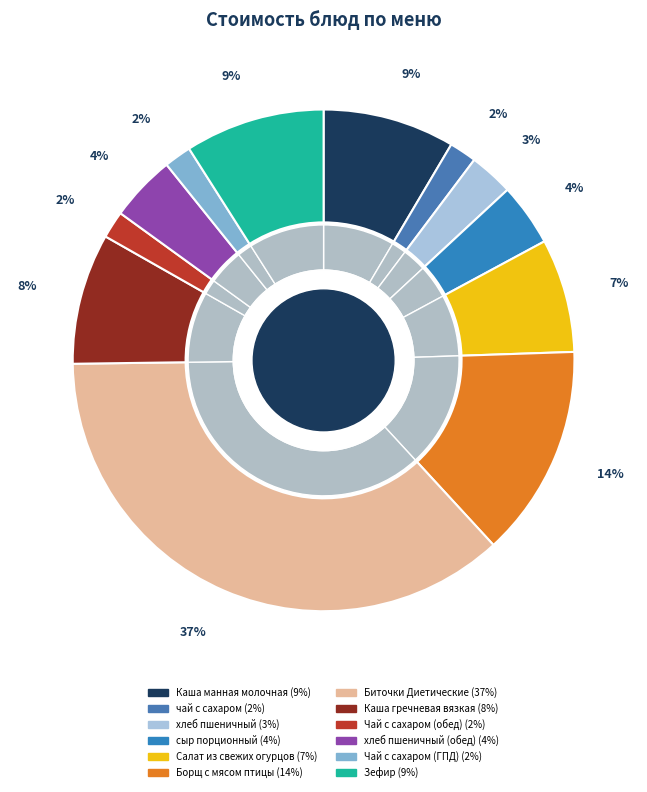

Do Каша манная молочная and хлеб пшеничный (обед) together represent more than half of the pie?

No